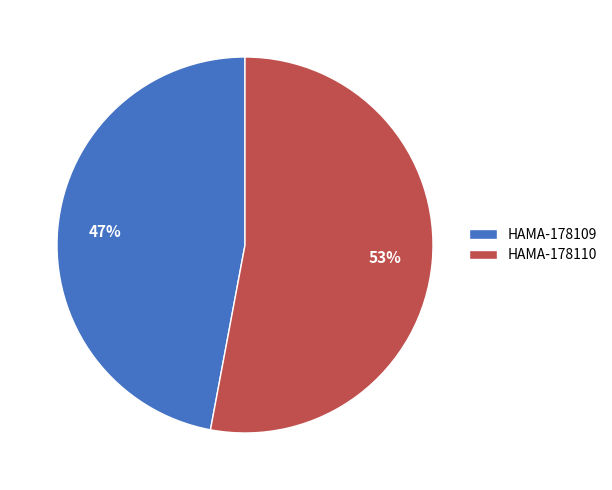

To the nearest percent, what is the difference between the HAMA-178109 and HAMA-178110 slice percentages?

6%